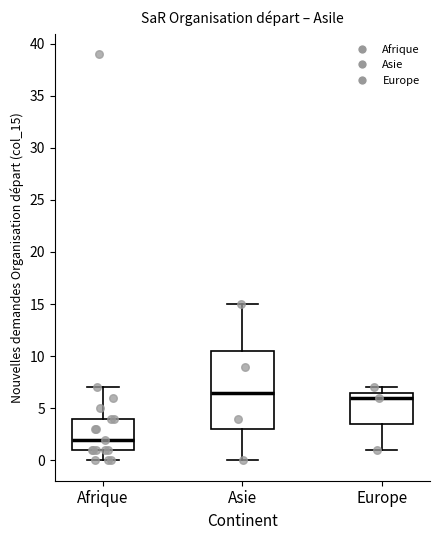

Reading left to right, transcribe this box plot: for each box, give where its median line is, the range the box spans, and where its two whiskers end, as read against the y-axis. The values are not printed on the chart, so give them approximately, as read against the axis.

Afrique: median 2.0, box 1.0 to 4.0, whiskers 0.0 to 7.0
Asie: median 6.5, box 3.0 to 10.5, whiskers 0.0 to 15.0
Europe: median 6.0, box 3.5 to 6.5, whiskers 1.0 to 7.0